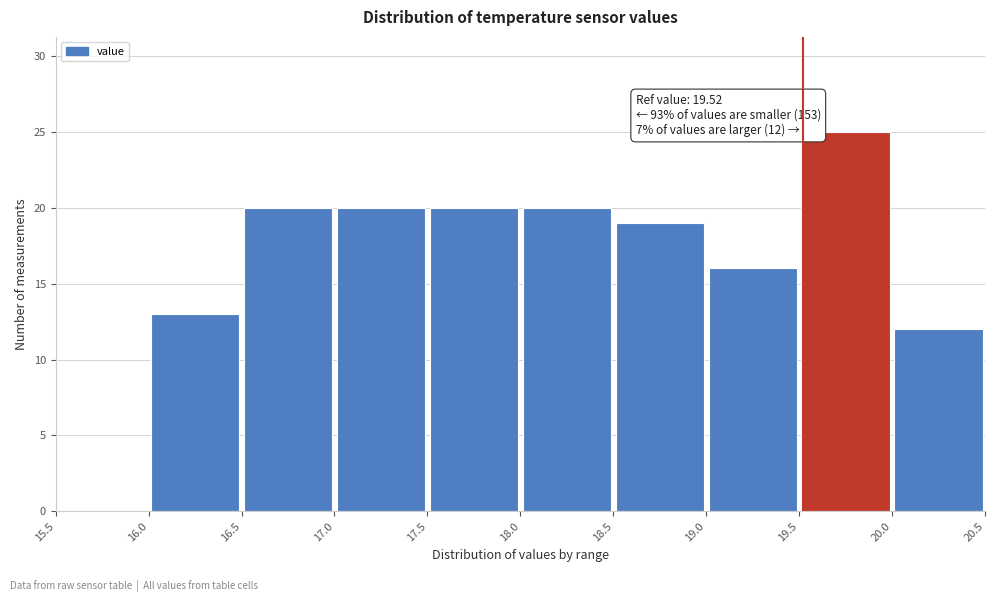

Which range on the x-axis has the tallest bar?

19.5 to 20.0